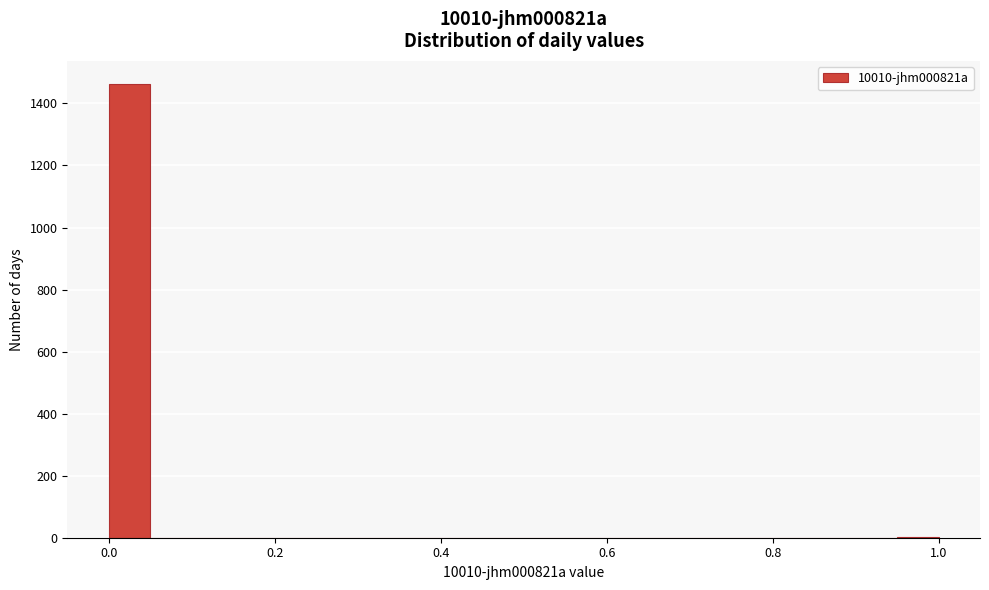

Read against the x-axis, roughly where is the centre of the tallest bar?

0.02